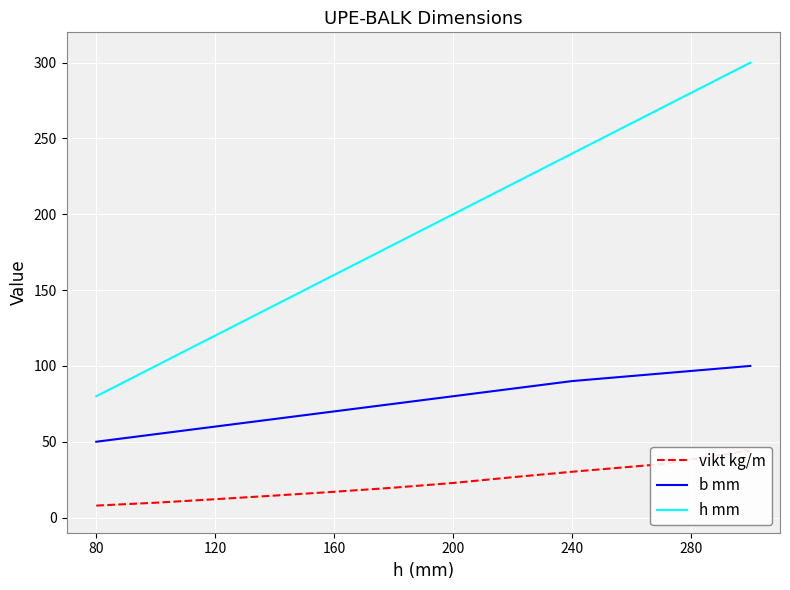

True or false: b mm and h mm intersect in this chart.

False